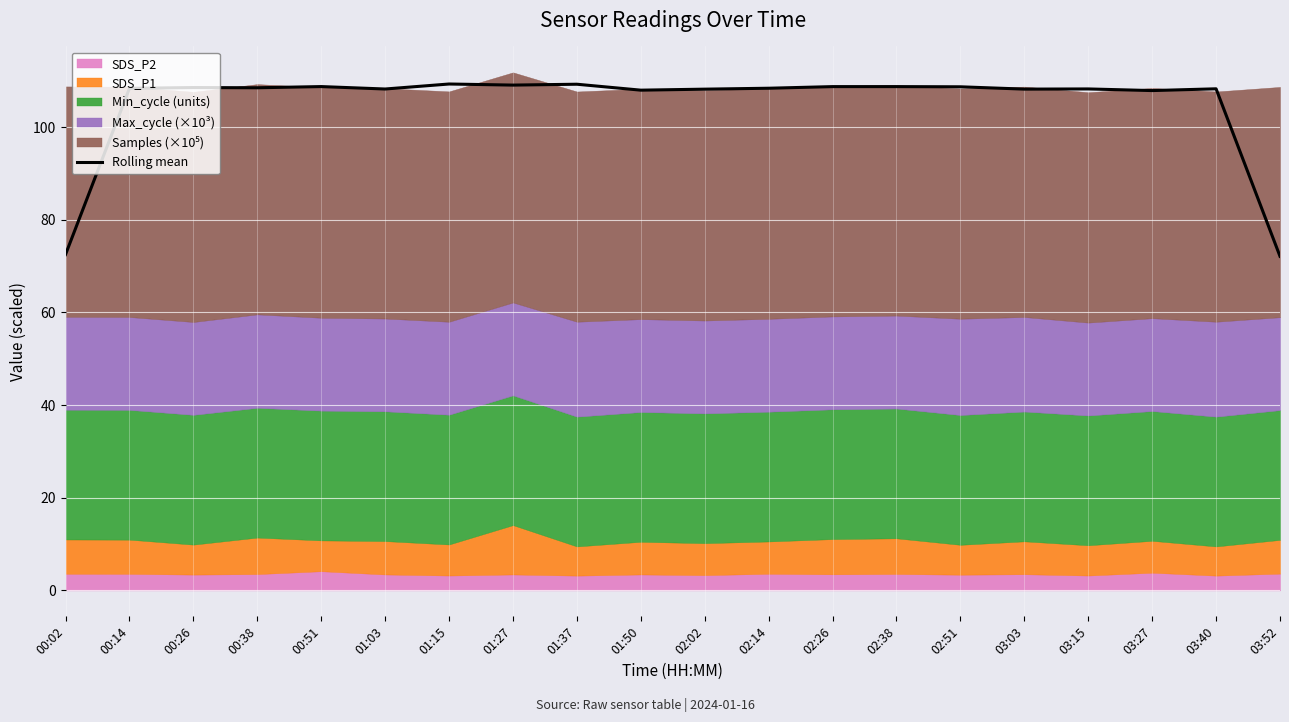

Where is the data nearest to the value 90?

00:02